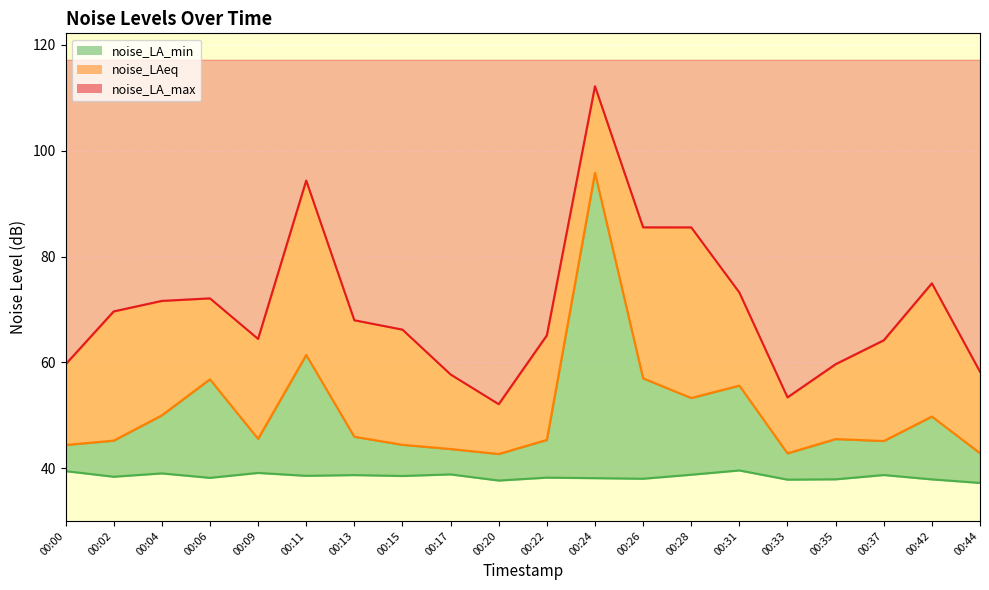

What is the spread (max minus min) of values at 00:17?

18.9